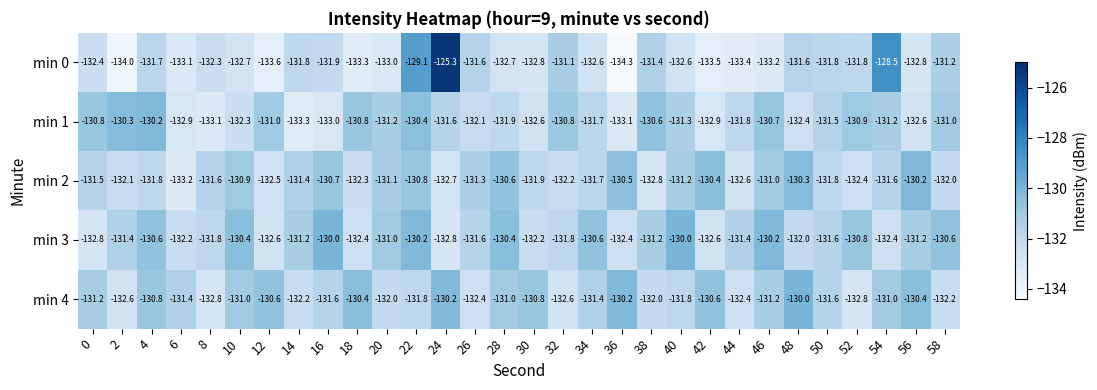

What is the difference between the min 4 values at 38 and 42?

1.4